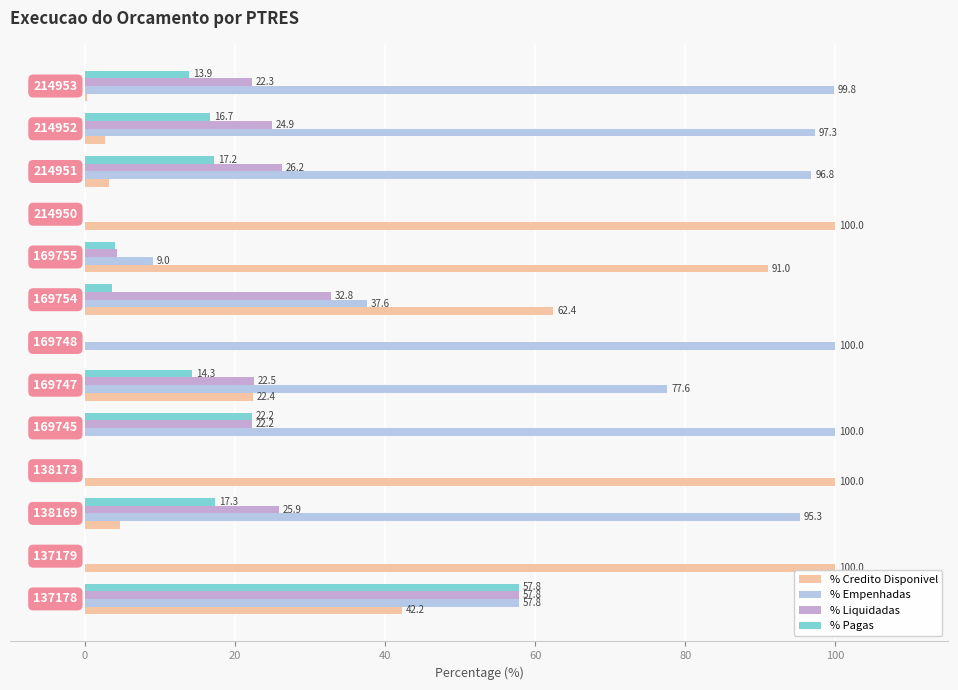

What is the sum of all % Empenhadas values?

771.2